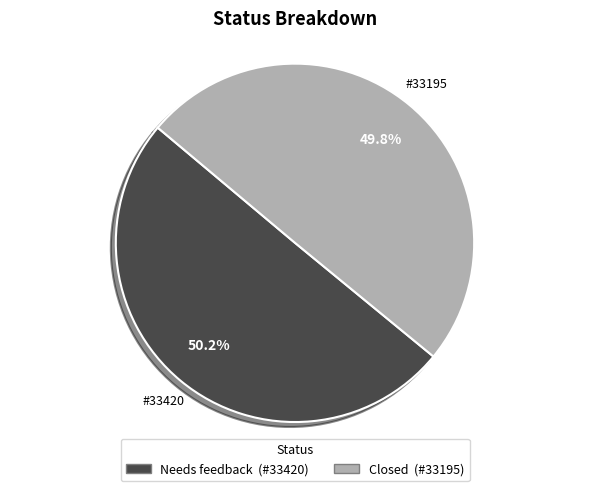

Does any single category account for the majority?

Yes